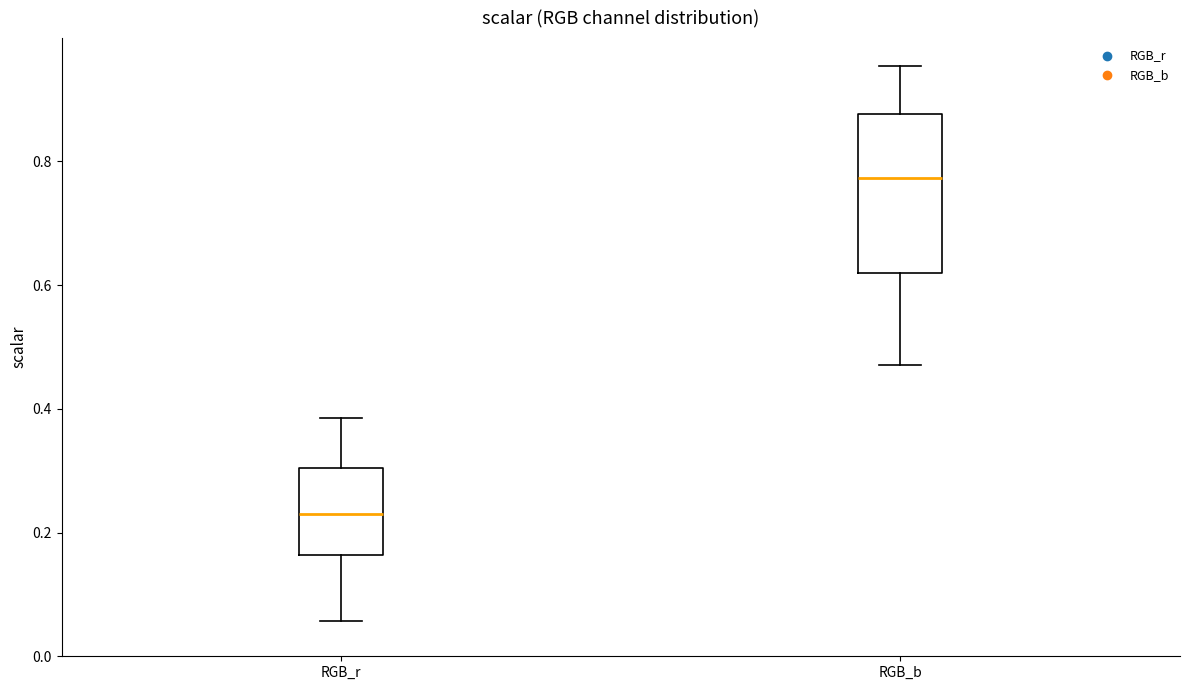

Reading left to right, transcribe this box plot: for each box, give where its median line is, the range the box spans, and where its two whiskers end, as read against the y-axis. The values are not printed on the chart, so give them approximately, as read against the axis.

RGB_r: median 0.24, box 0.16 to 0.30, whiskers 0.06 to 0.38
RGB_b: median 0.78, box 0.62 to 0.88, whiskers 0.48 to 0.96